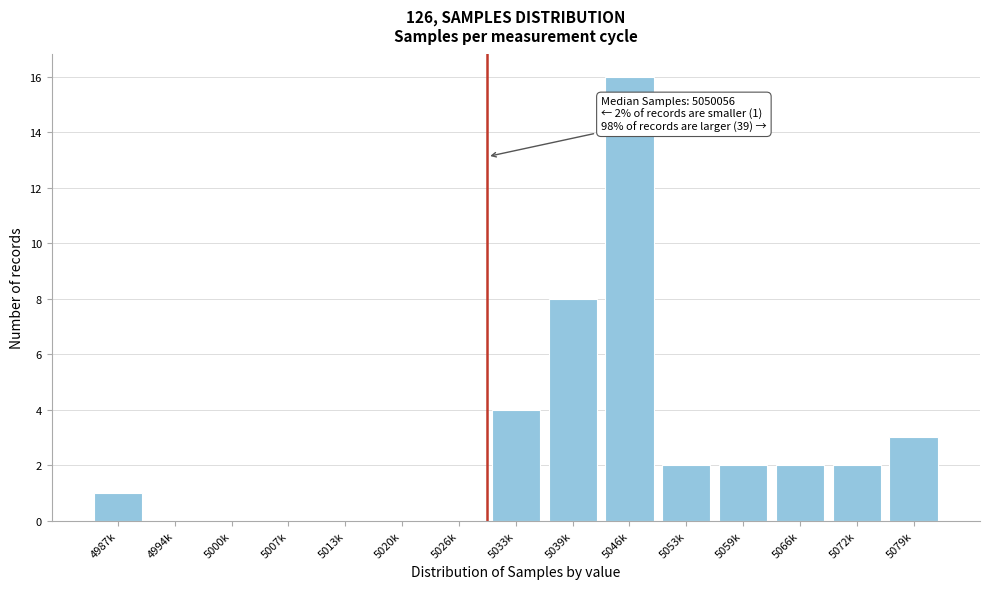

Reading left to right, extract all data points from this chart.

4987k=1	4994k=0	5000k=0	5007k=0	5013k=0	5020k=0	5026k=0	5033k=4	5039k=8	5046k=16	5053k=2	5059k=2	5066k=2	5072k=2	5079k=3